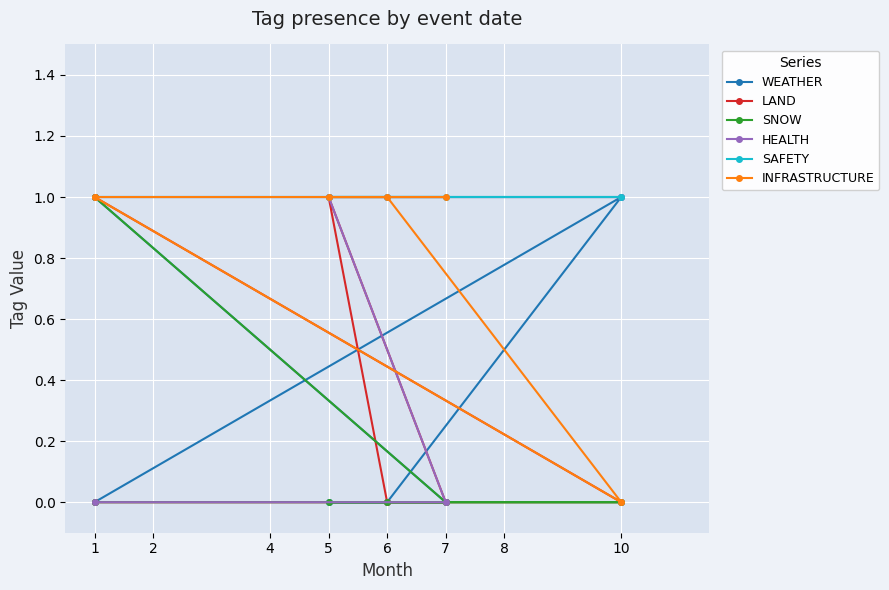

True or false: LAND has a value of 0 at 6.

True